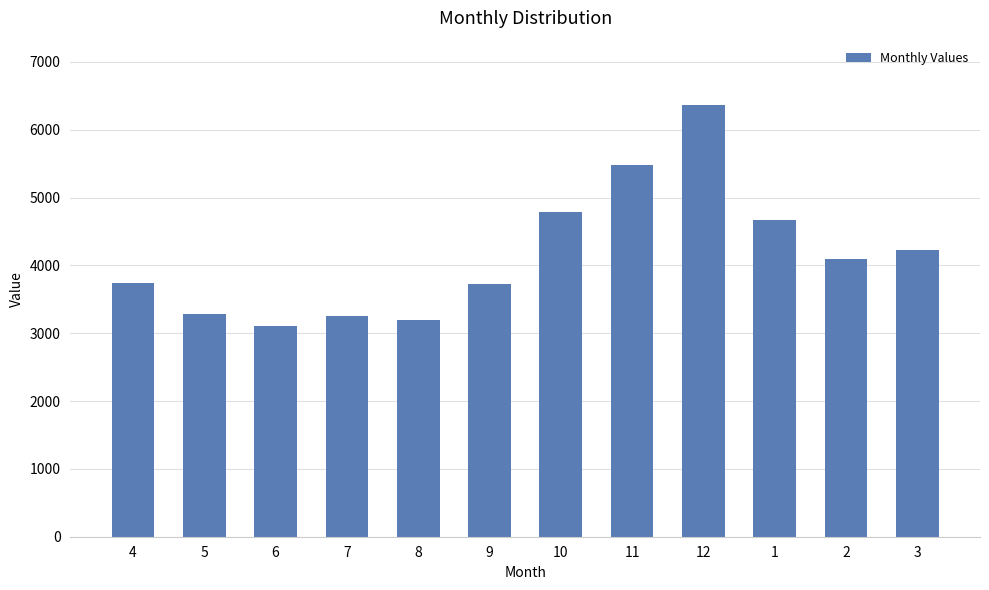

Read the value at 11.

5477